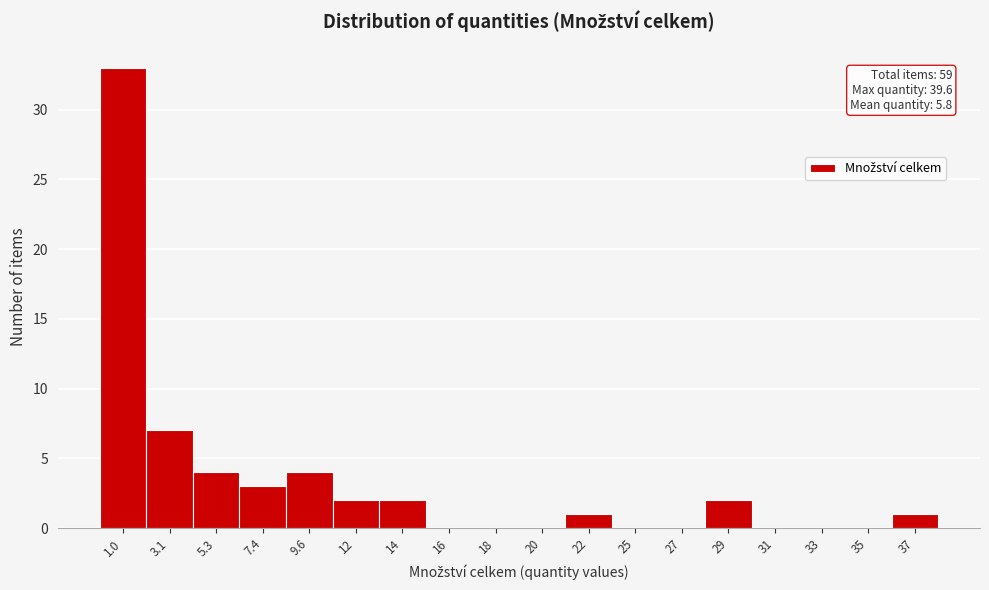

Reading left to right, list all the values displayed in this chart.

1.0=33	3.1=7	5.3=4	7.4=3	9.6=4	12=2	14=2	16=0	18=0	20=0	22=1	25=0	27=0	29=2	31=0	33=0	35=0	37=1